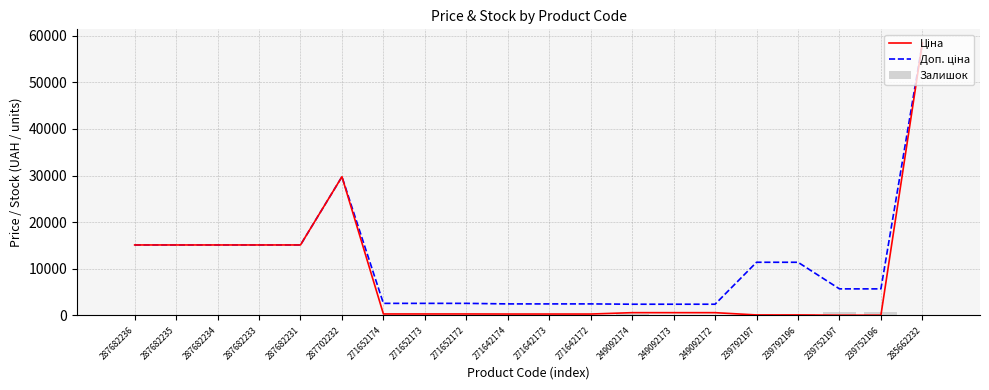

What is the value of the Ціна bar at the 15th from the left?

603.7